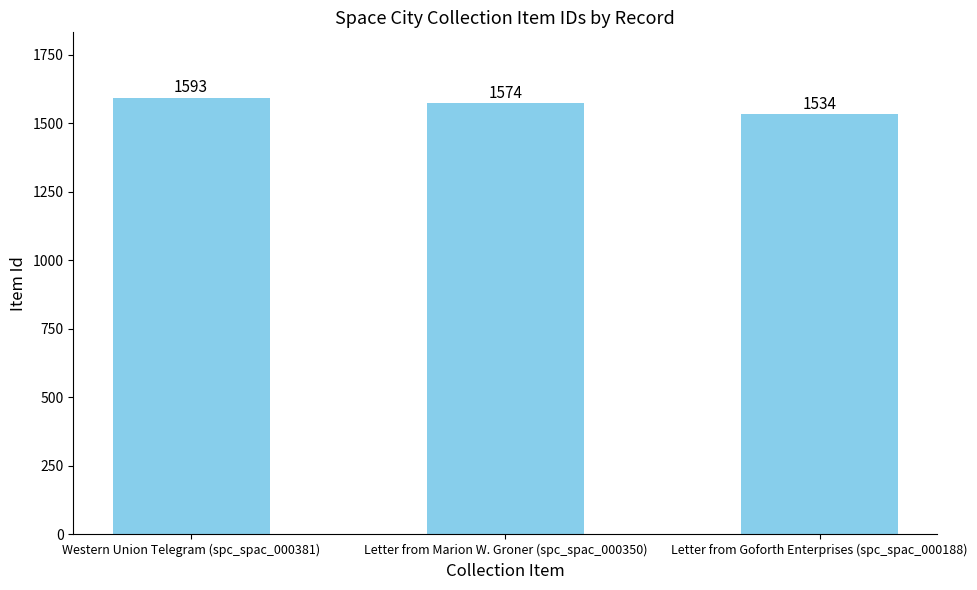

Reading left to right, extract all data points from this chart.

1593	1574	1534